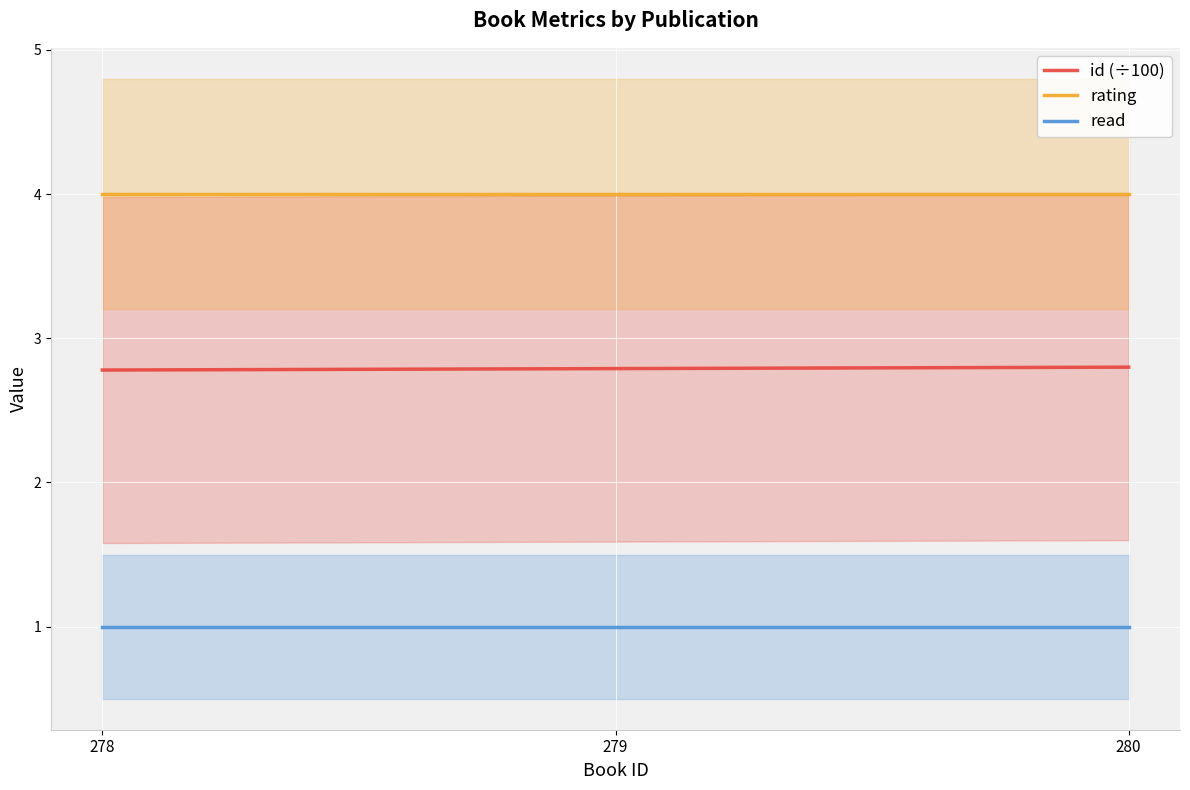

True or false: read has a value of 1.0 at 279.

True